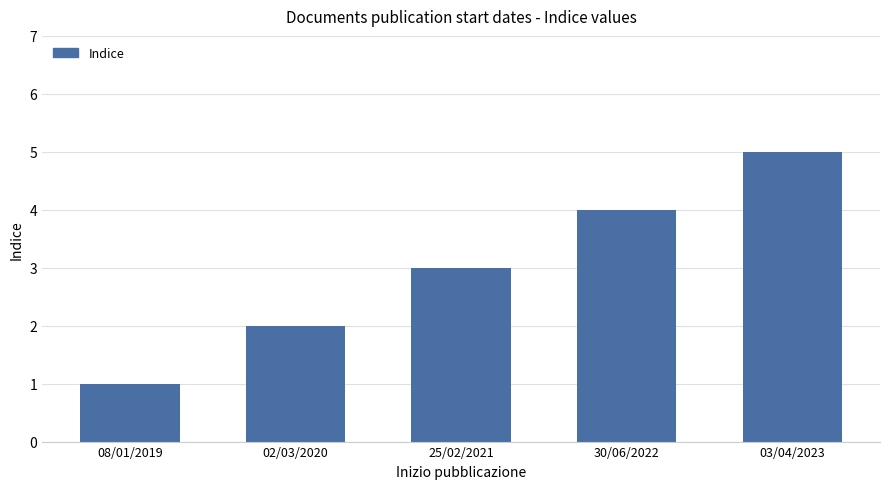

What is the minimum value shown in the chart?

1